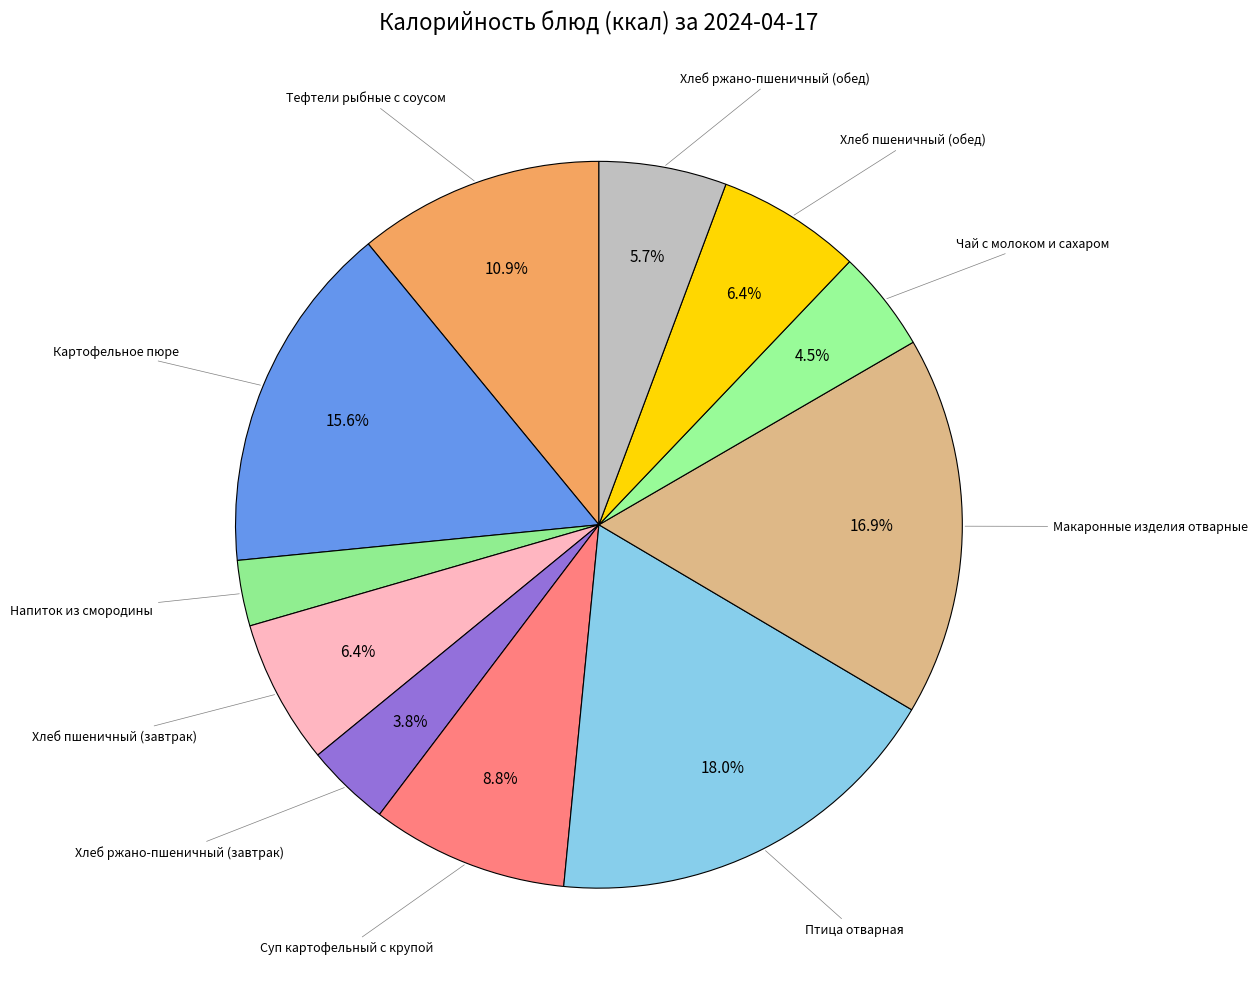

Which category has the biggest portion of the pie?

Птица отварная